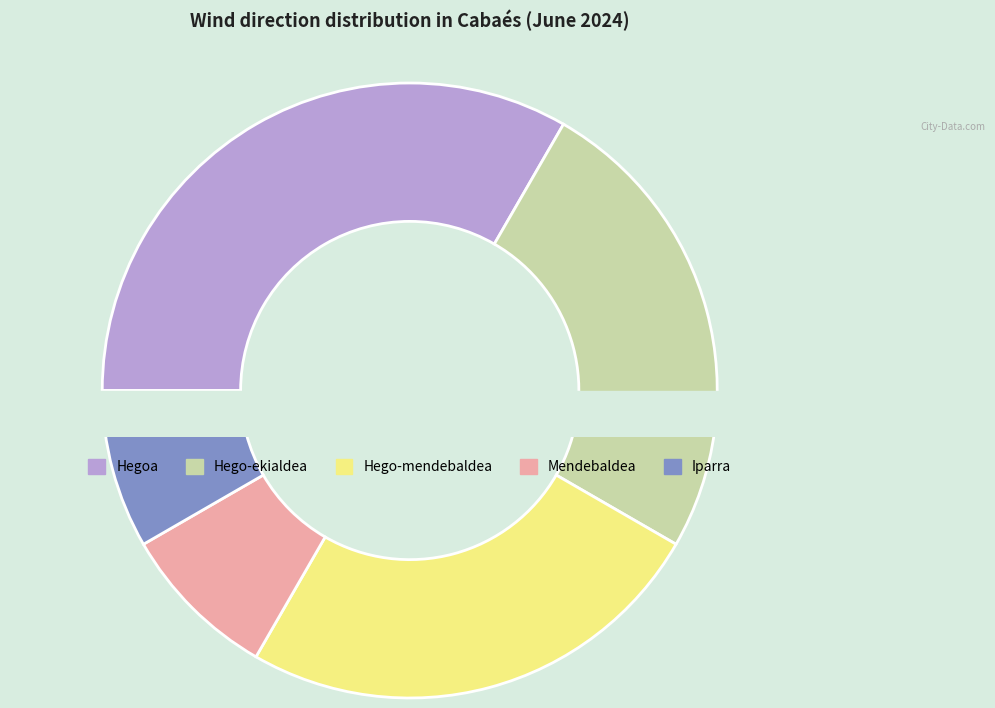

The Hego-ekialdea slice represents 38% of the pie. True or false?

False